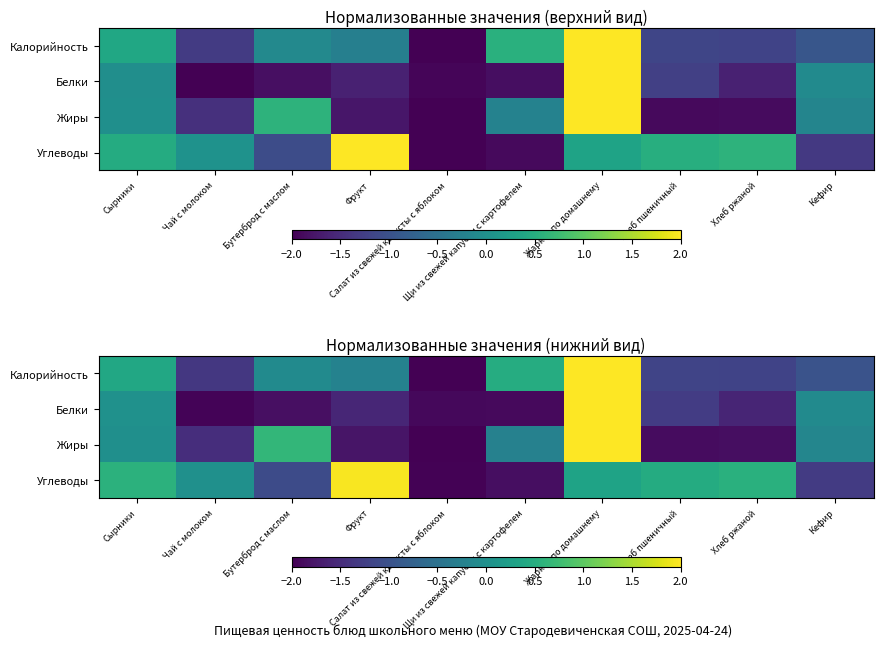

Rank the series by their maximum value, from lowest to highest.

Углеводы, Калорийность, Белки, Жиры